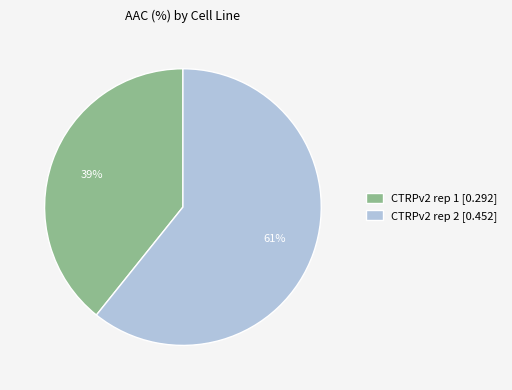

What is the majority slice?

CTRPv2 rep 2